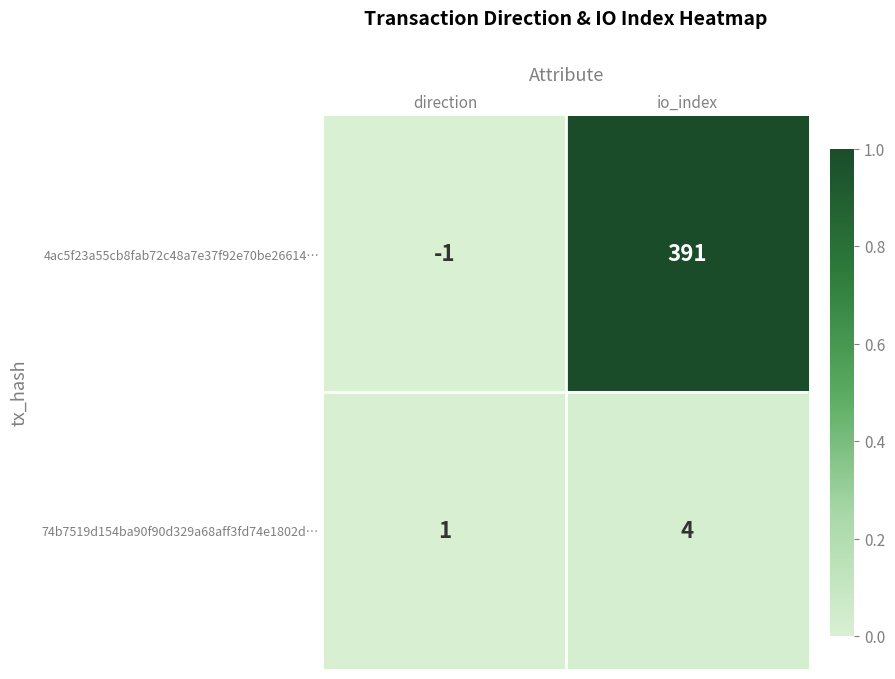

Which series changed the most between direction and io_index?

4ac5f23a55cb8fab72c48a7e37f92e70be26614…